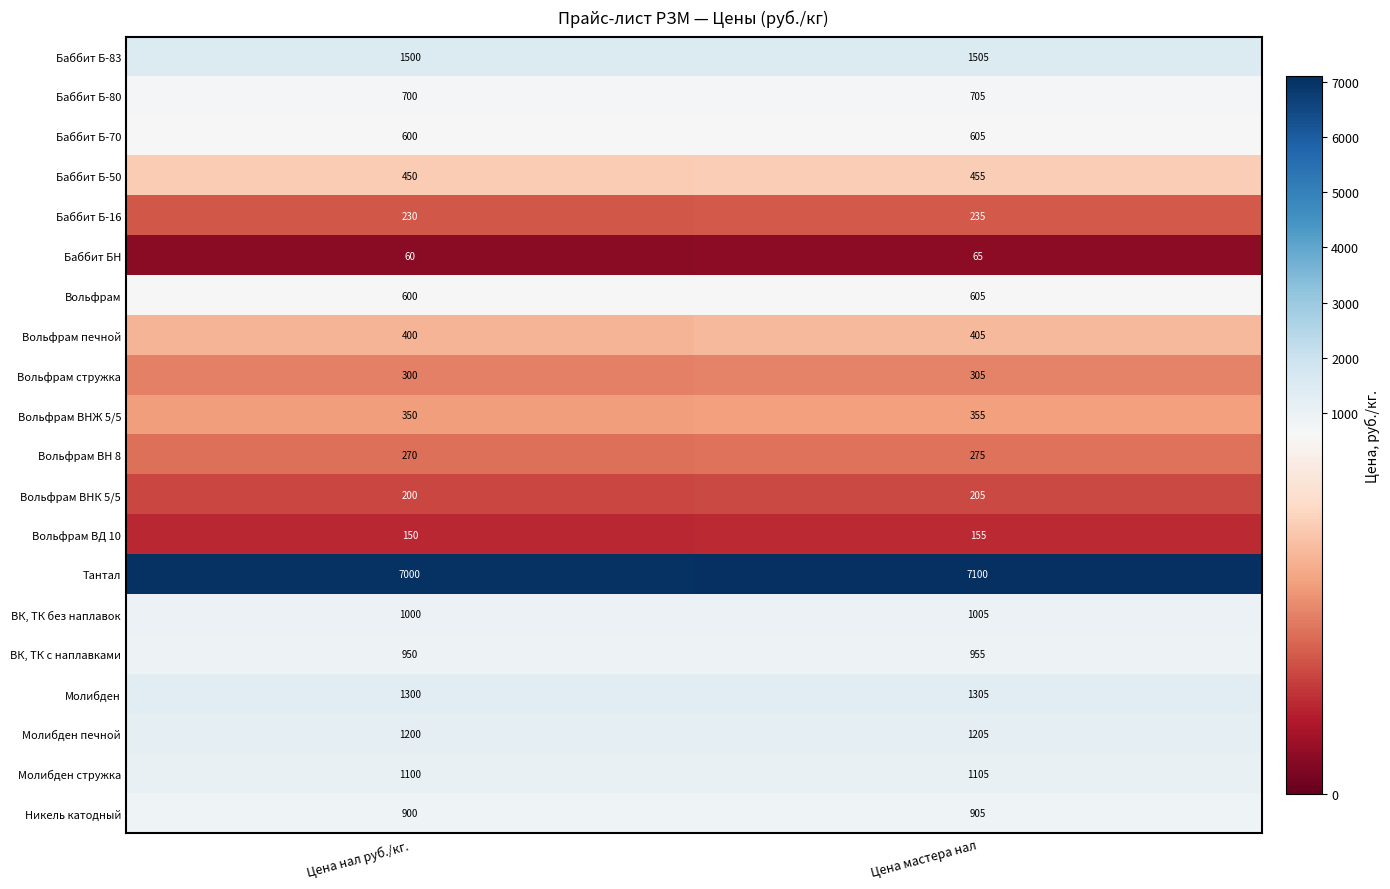

Count the number of categories in the chart.

2